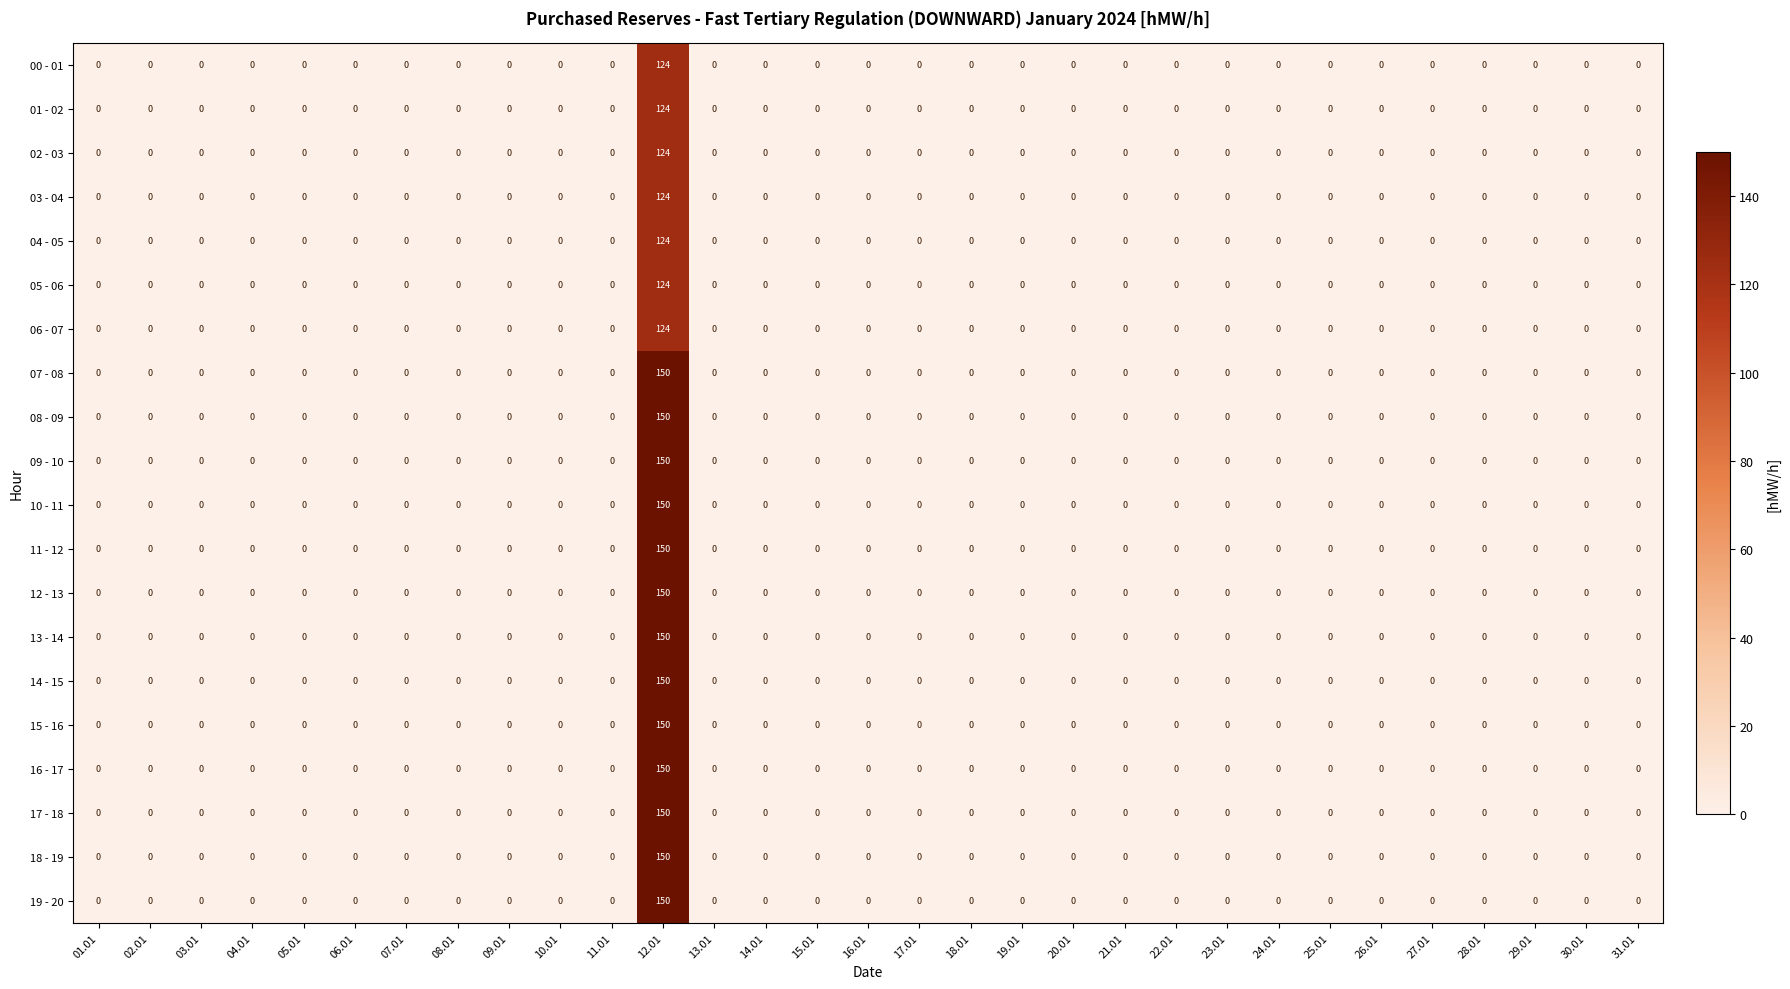

What is the difference between the maximum and minimum values in the 01 - 02 series?

124